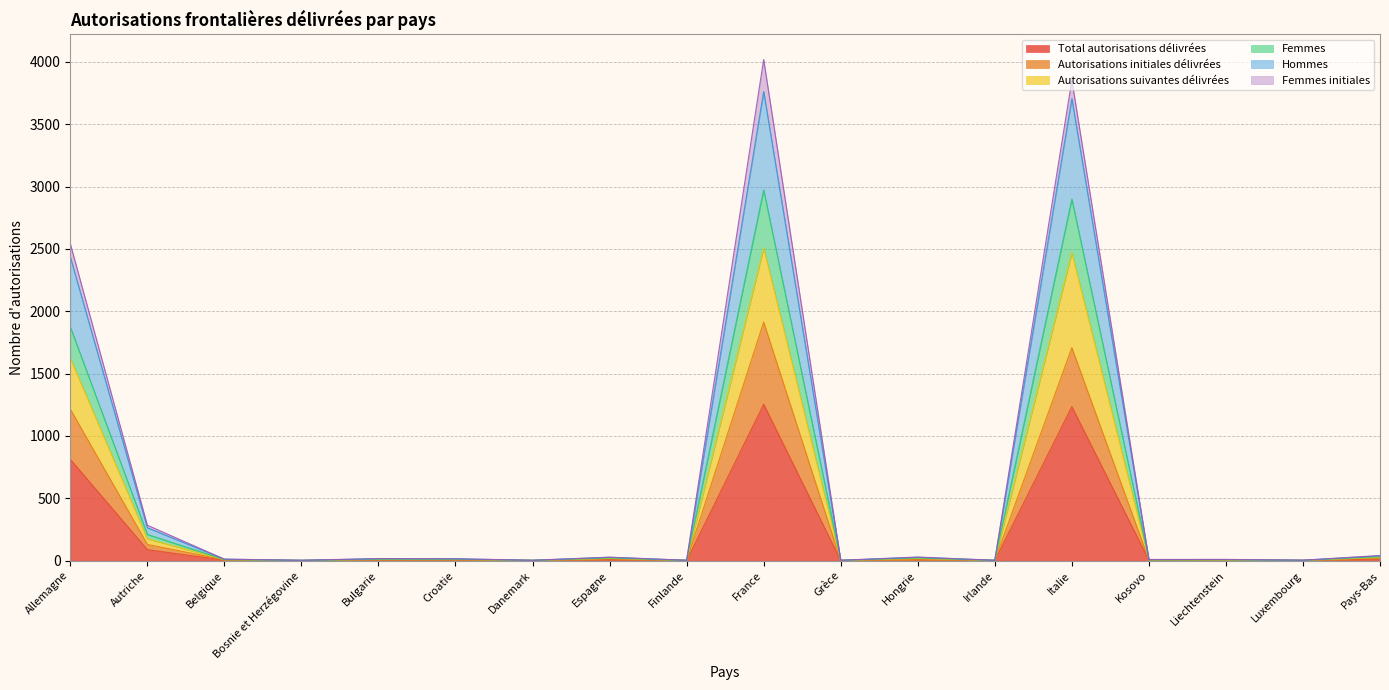

What is the sum of all Total autorisations délivrées values?

3446